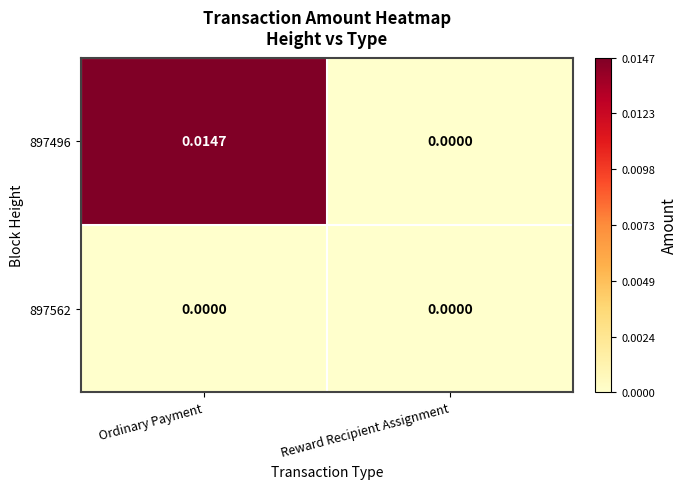

List the labels in order of 897496 value, smallest first.

Reward Recipient Assignment, Ordinary Payment